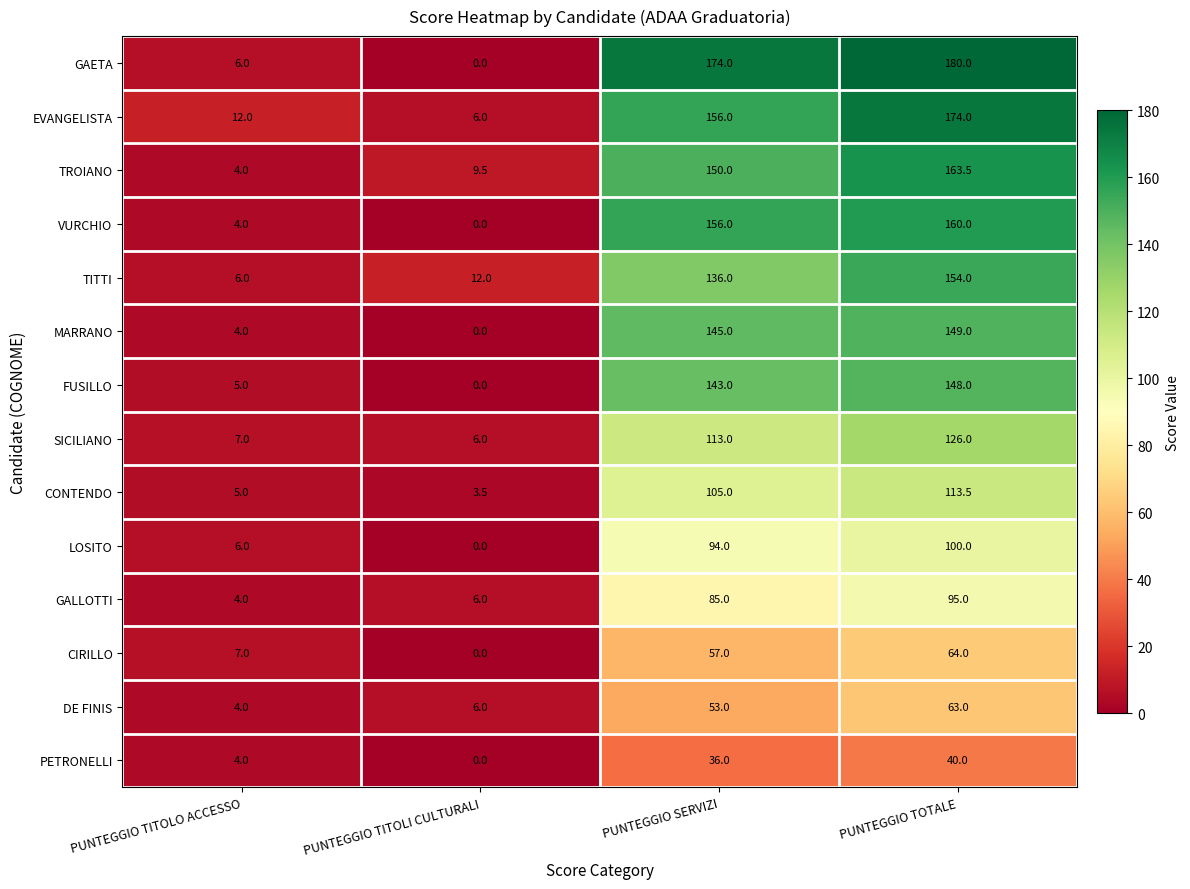

Is it true that MARRANO equals 0.0 at PUNTEGGIO TITOLI CULTURALI?

True